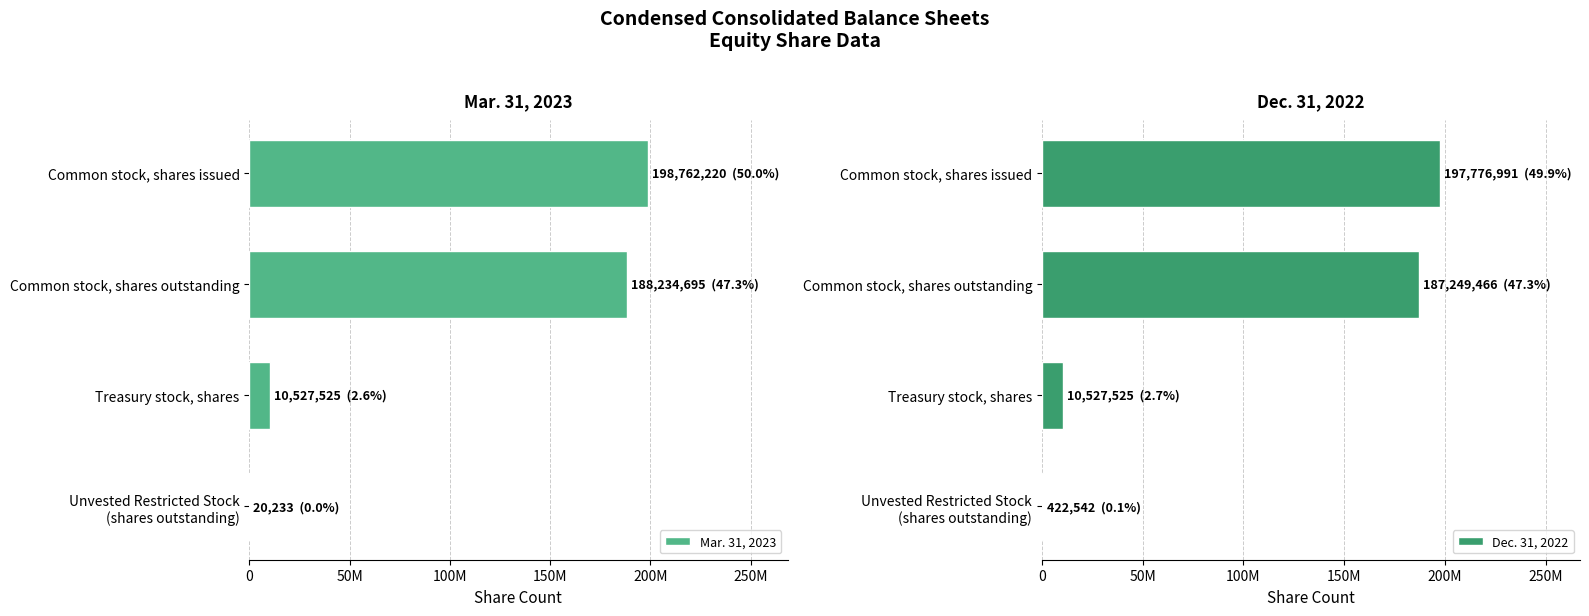

Does the chart contain any negative values?

No